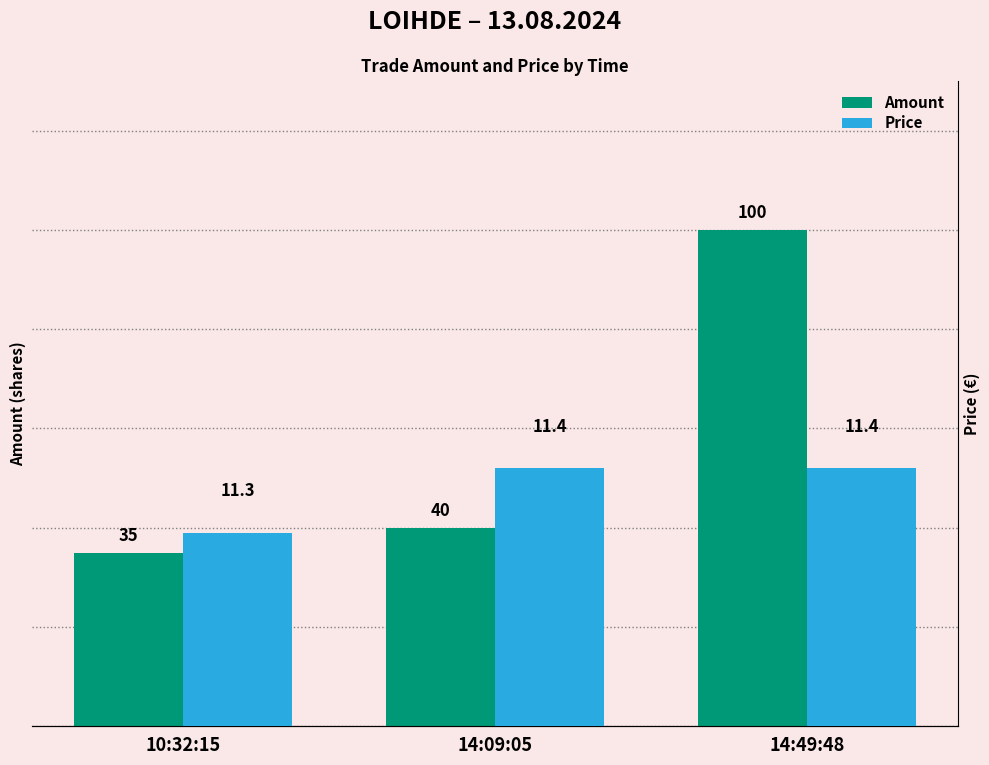

What is the label of the 2nd bar from the right?

14:09:05